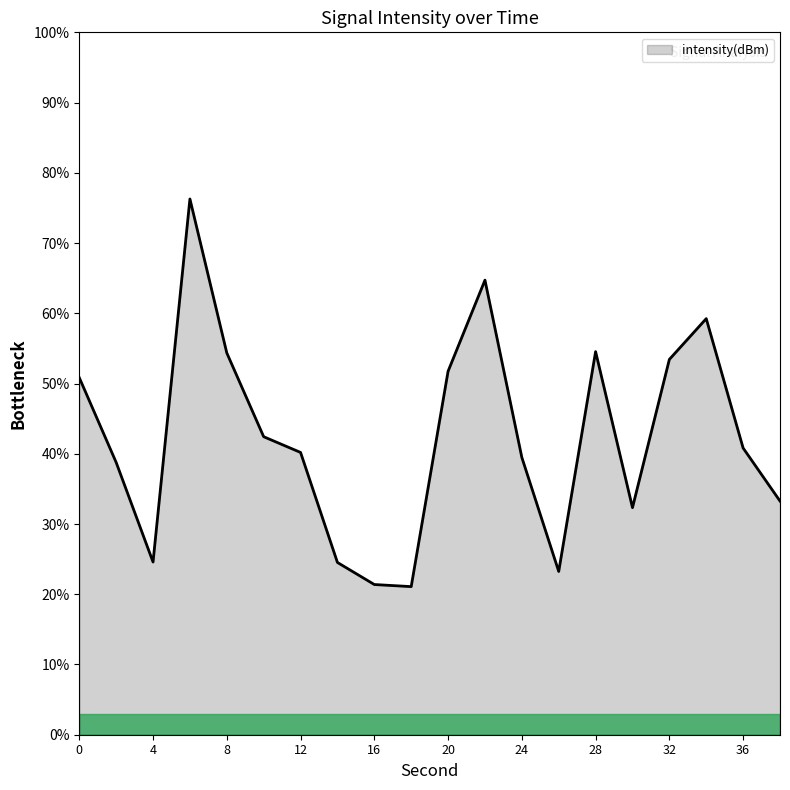

What is the greatest value displayed?

76.3